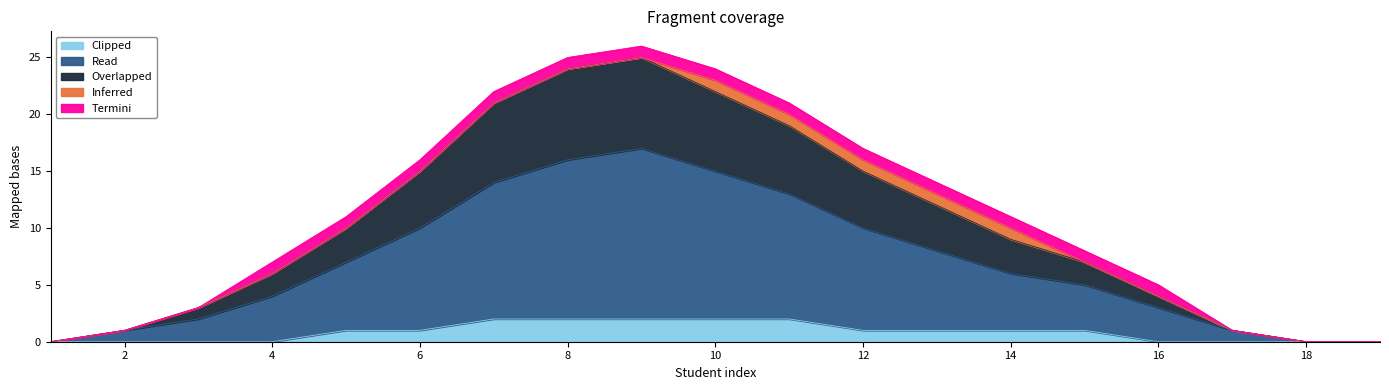

Is it true that Clipped equals 0 at 16?

True